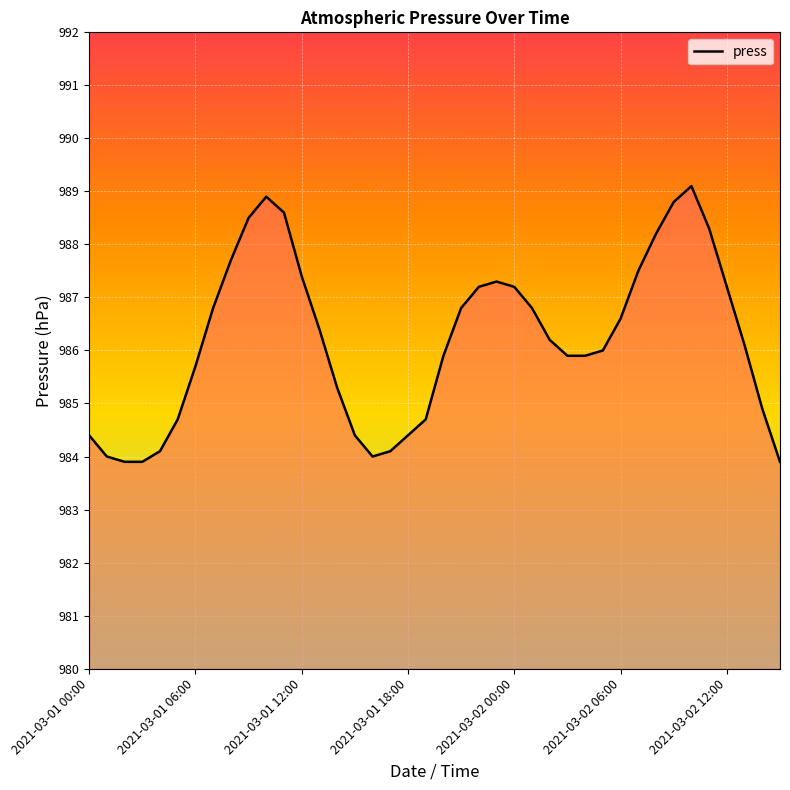

Count the number of data series in this chart.

1